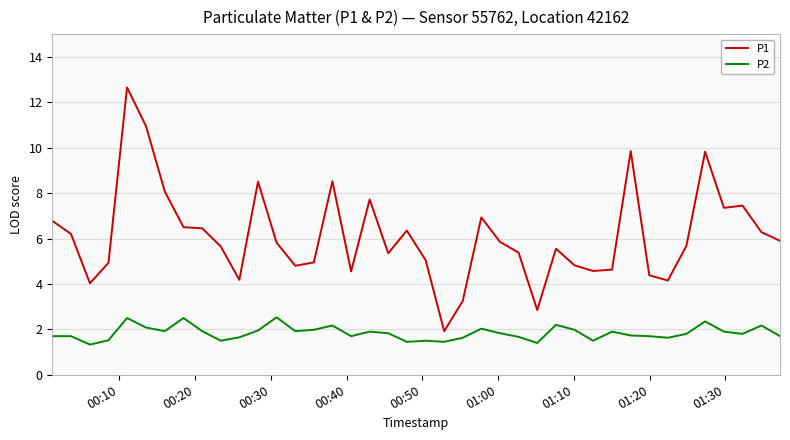

What is the difference between the maximum and minimum values in the P2 series?

1.2